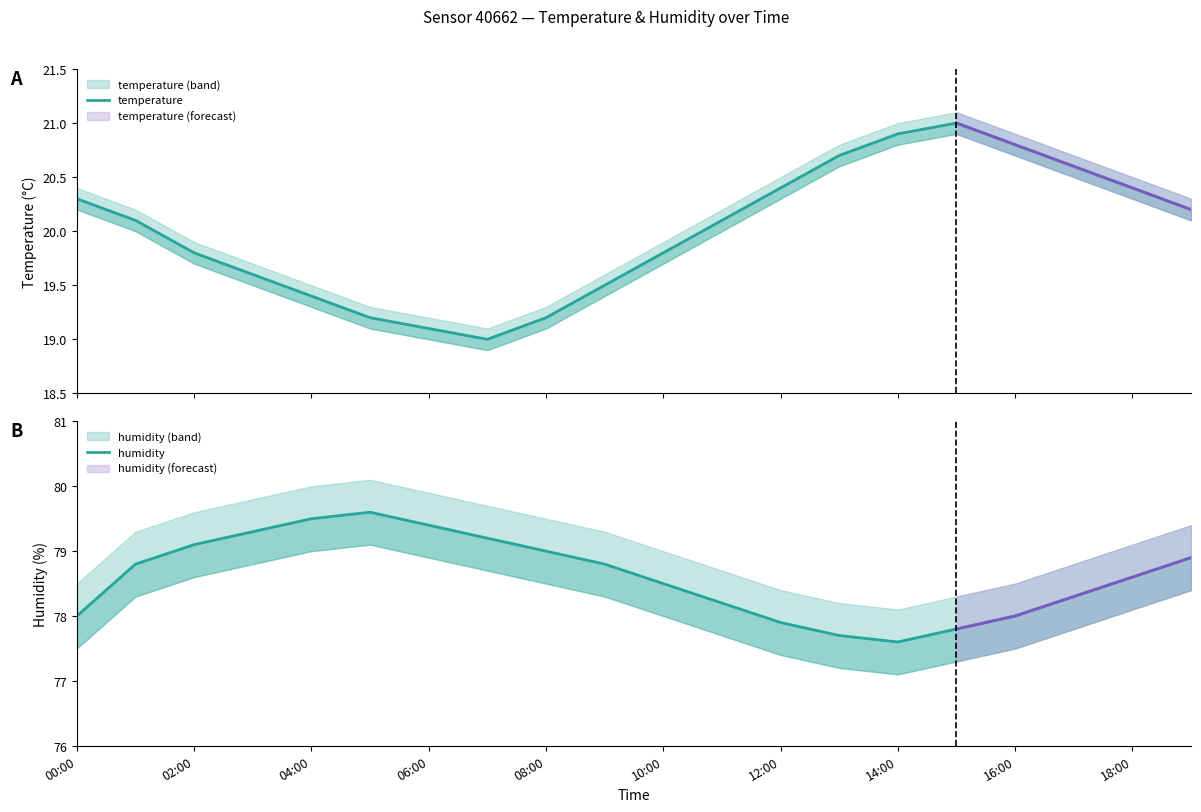

True or false: humidity and temperature intersect in this chart.

False